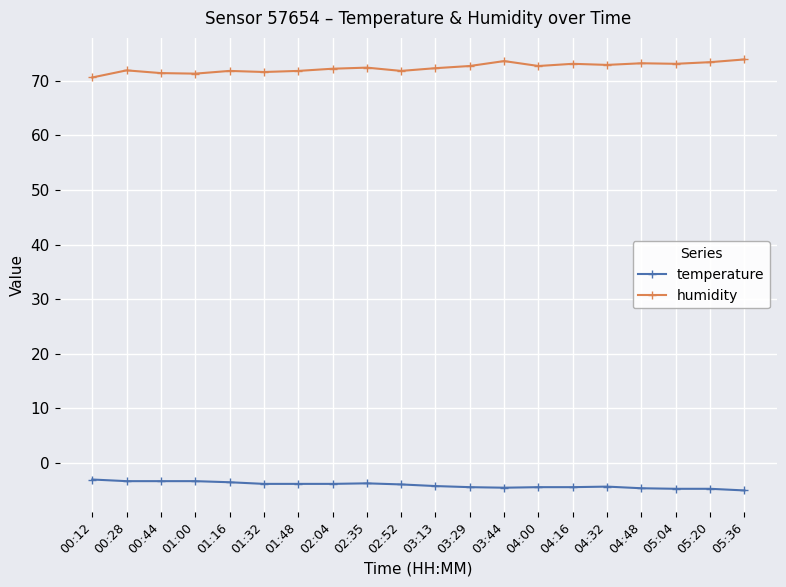

List the series in order of their overall mean, highest first.

humidity, temperature